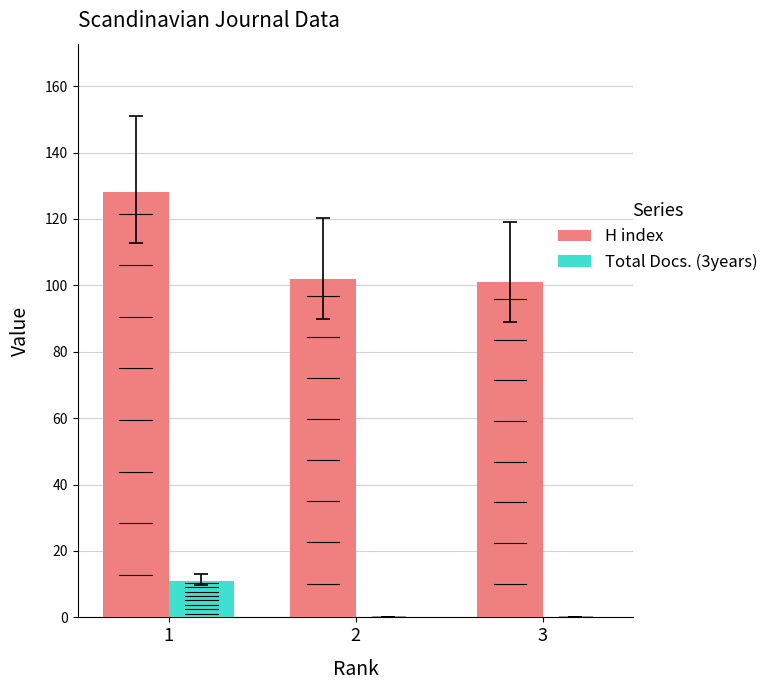

What is the value of the H index bar at the 1st from the left?

128